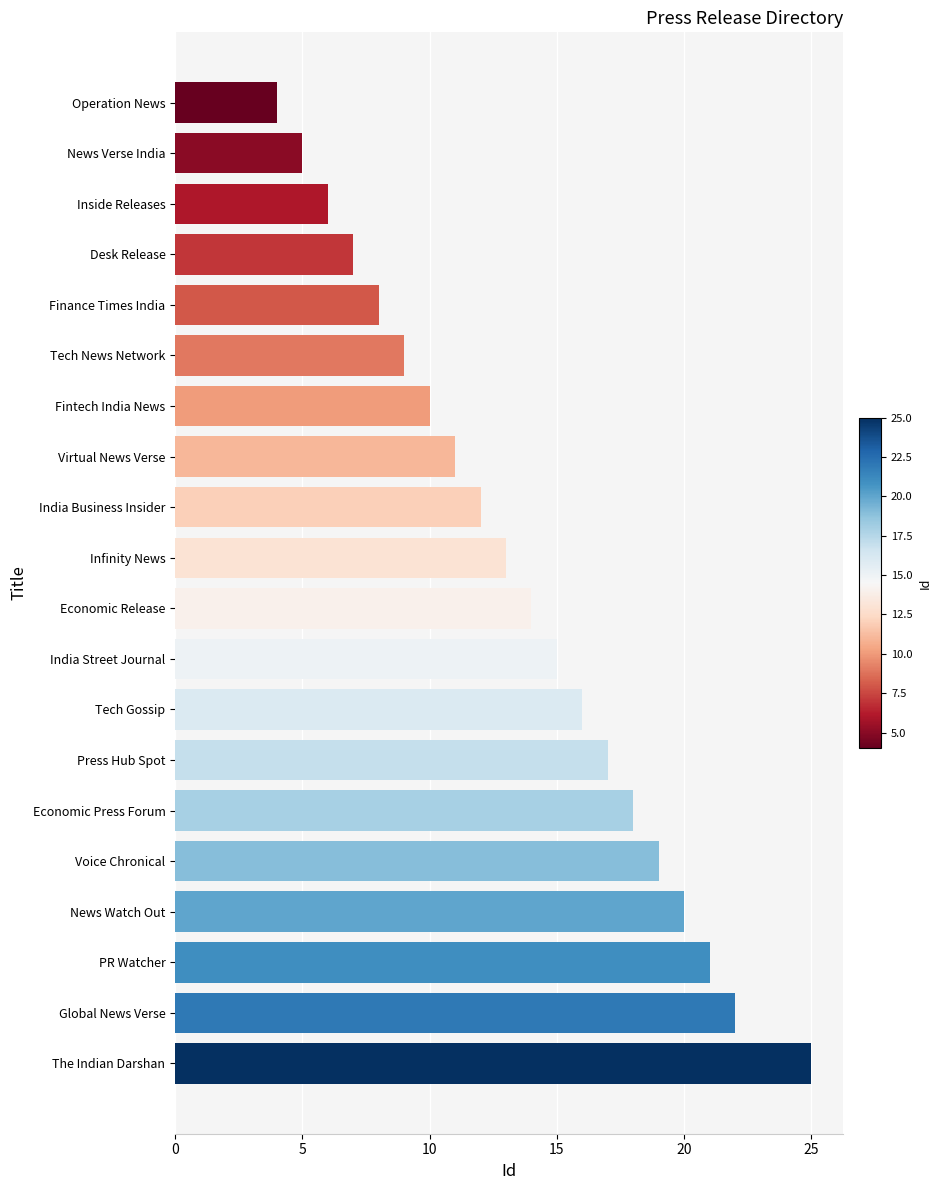

How many values are below 14?

10